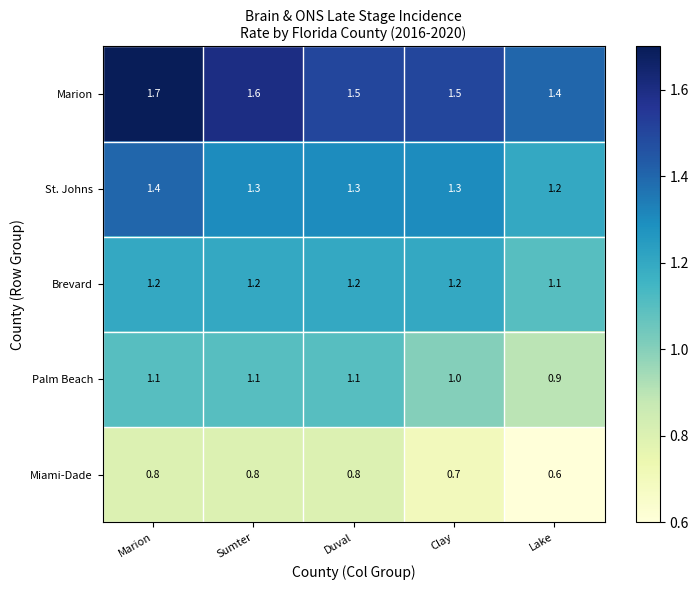

True or false: Brevard has a value of 1.1 at Lake.

True